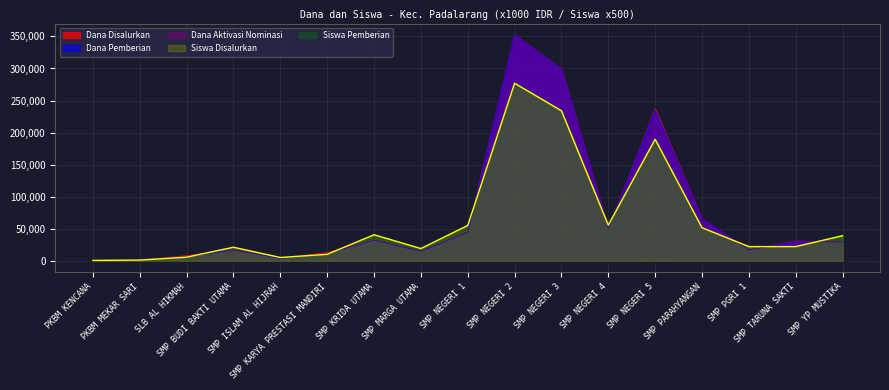

What is the greatest value displayed?

352500